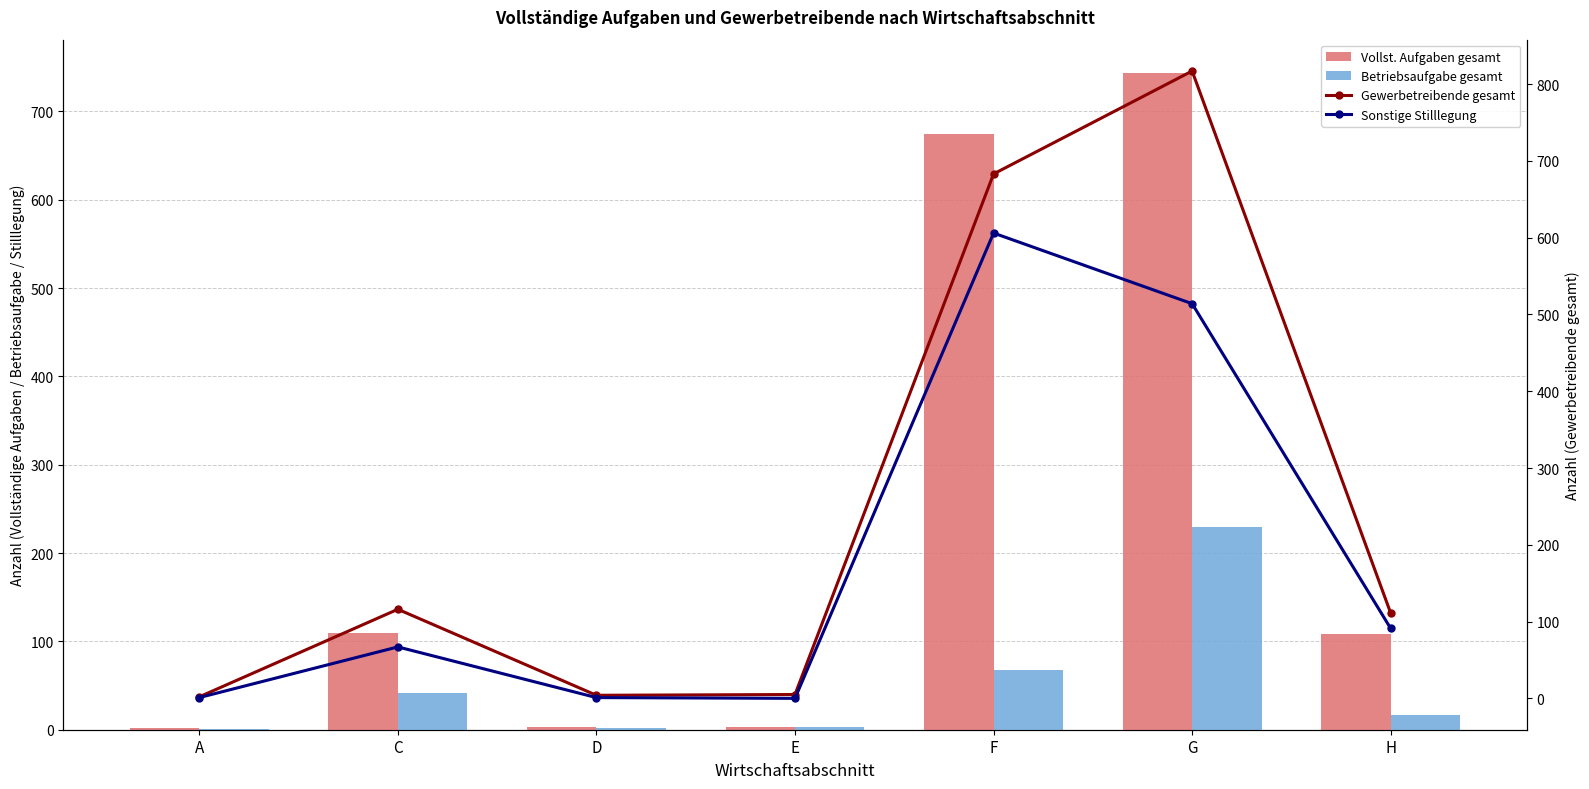

What are all the series names shown in the legend?

Vollst. Aufgaben gesamt, Betriebsaufgabe gesamt, Gewerbetreibende gesamt, Sonstige Stilllegung